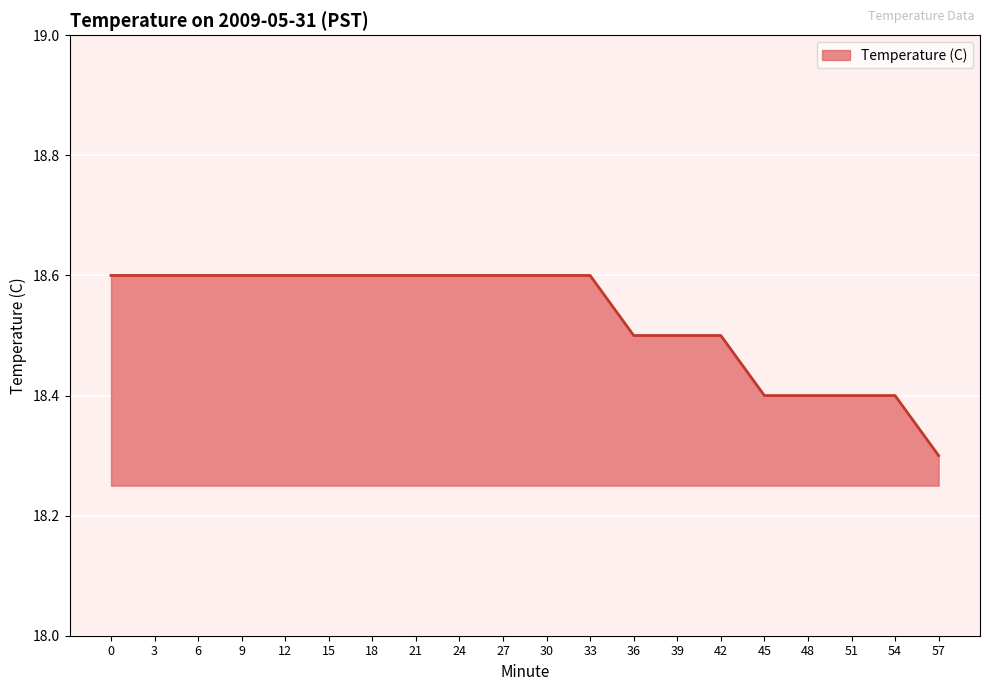

What is the ratio of the value at 12 to the value at 48?

1.0